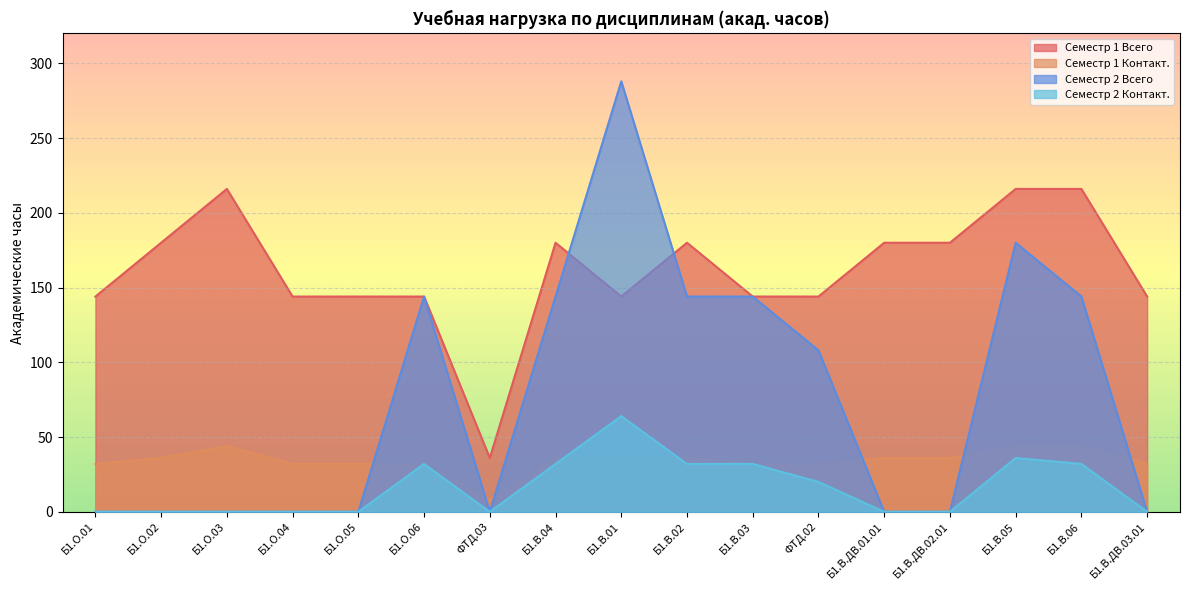

What is the average value of the Семестр 1 Контакт. series?

34